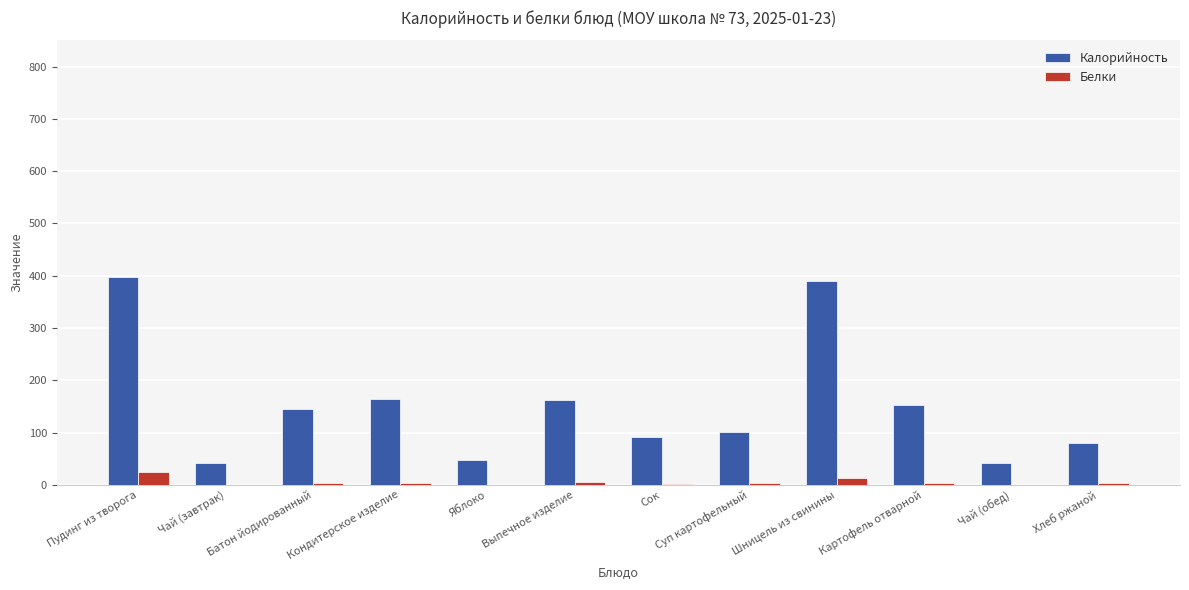

Which series has the largest total across all categories?

Калорийность